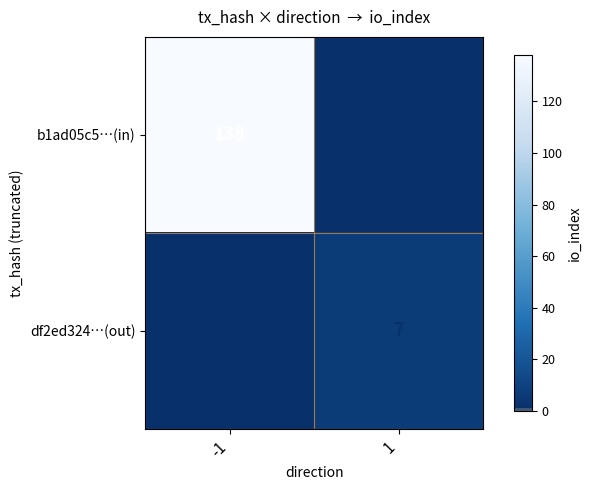

The value of df2ed324…(out) at 1 is 7. True or false?

True